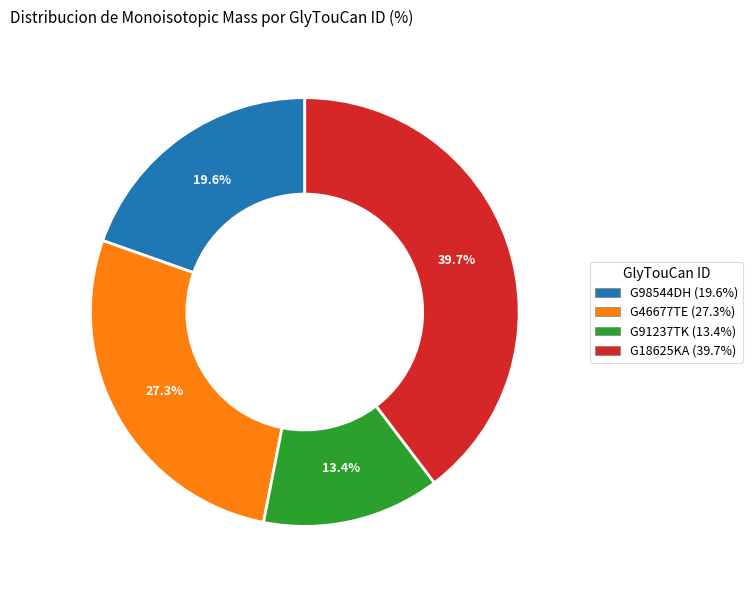

Which has a higher value, G46677TE or G18625KA?

G18625KA